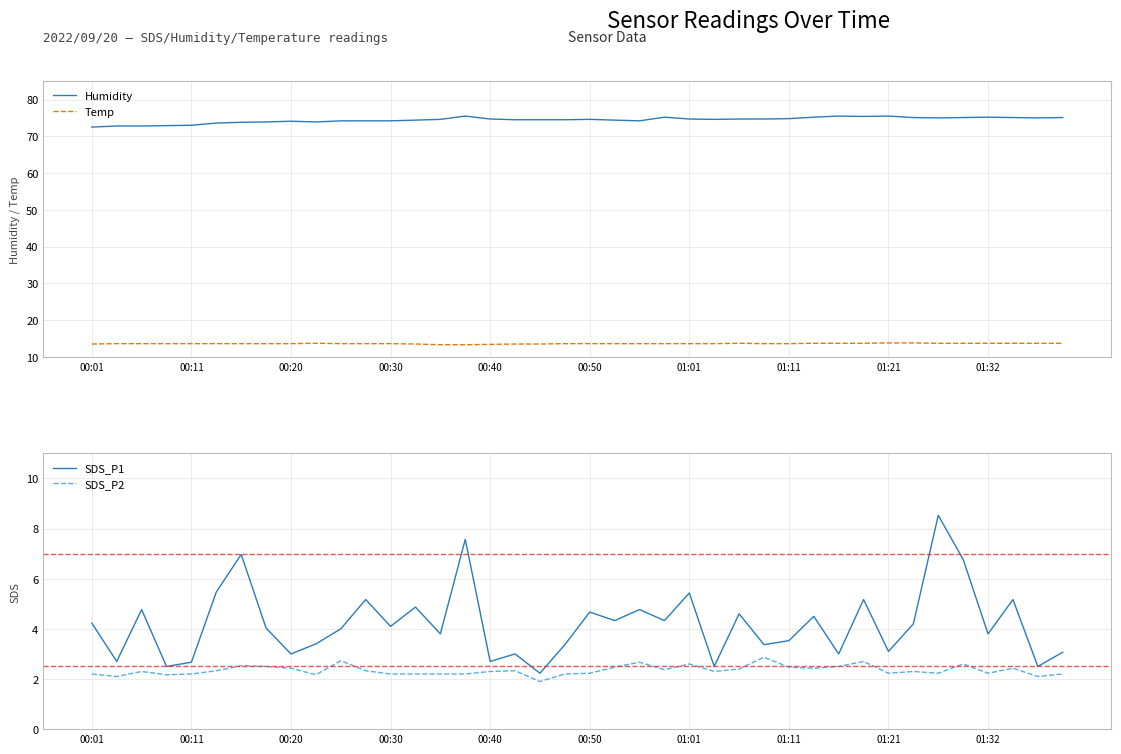

At which label does SDS_P2 first exceed 2?

00:01